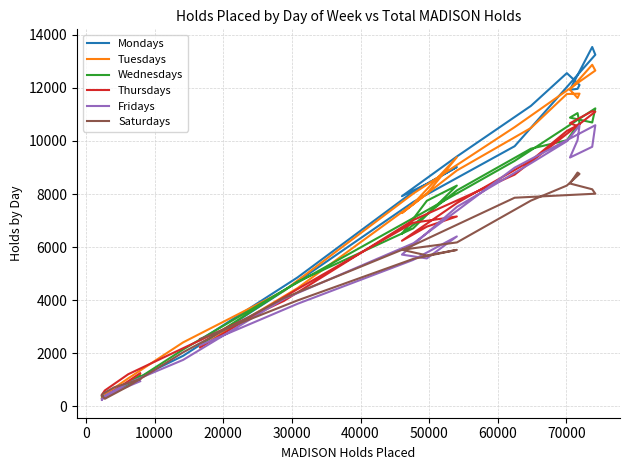

Reading right to left, what are all the values shown in this chart?

Mondays: 2490	4858	8085	9018	8385	7919	9417	11323	12558	12111	11966	11932	13544	13251	9803	7707	4348	1901	883	351	300	377	596	1161
Tuesdays: 2247	4455	7625	9387	8011	7284	8890	10490	11771	11785	11623	11933	12873	12656	10522	8025	4351	2408	1050	445	284	318	499	1190
Wednesdays: 2331	4697	6706	8318	7746	6503	8138	9709	10028	10689	11052	10881	10698	11230	9250	7099	4376	2140	801	368	378	341	552	1151
Thursdays: 2215	4419	6917	7154	6771	6238	7661	9256	10379	10628	10563	10670	11124	11105	8732	7023	3970	2188	1205	594	421	324	580	1244
Fridays: 2298	3863	5516	6401	5572	5716	7517	9161	9991	10587	10031	9376	9781	10595	8994	6147	4045	1747	872	394	232	324	527	941
Saturdays: 2537	3991	5553	5894	5686	5899	6176	7752	8319	8758	8810	8397	8179	8012	7861	6076	4078	2033	751	281	412	475	708	1017